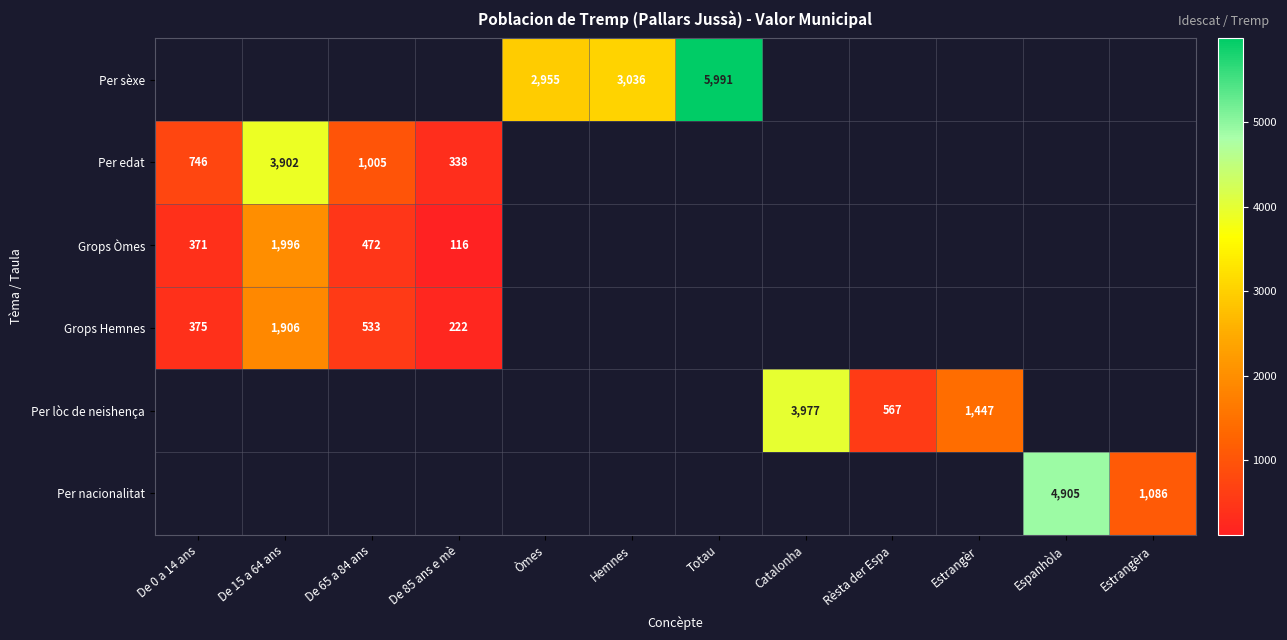

What is the maximum value shown in the chart?

5991.0